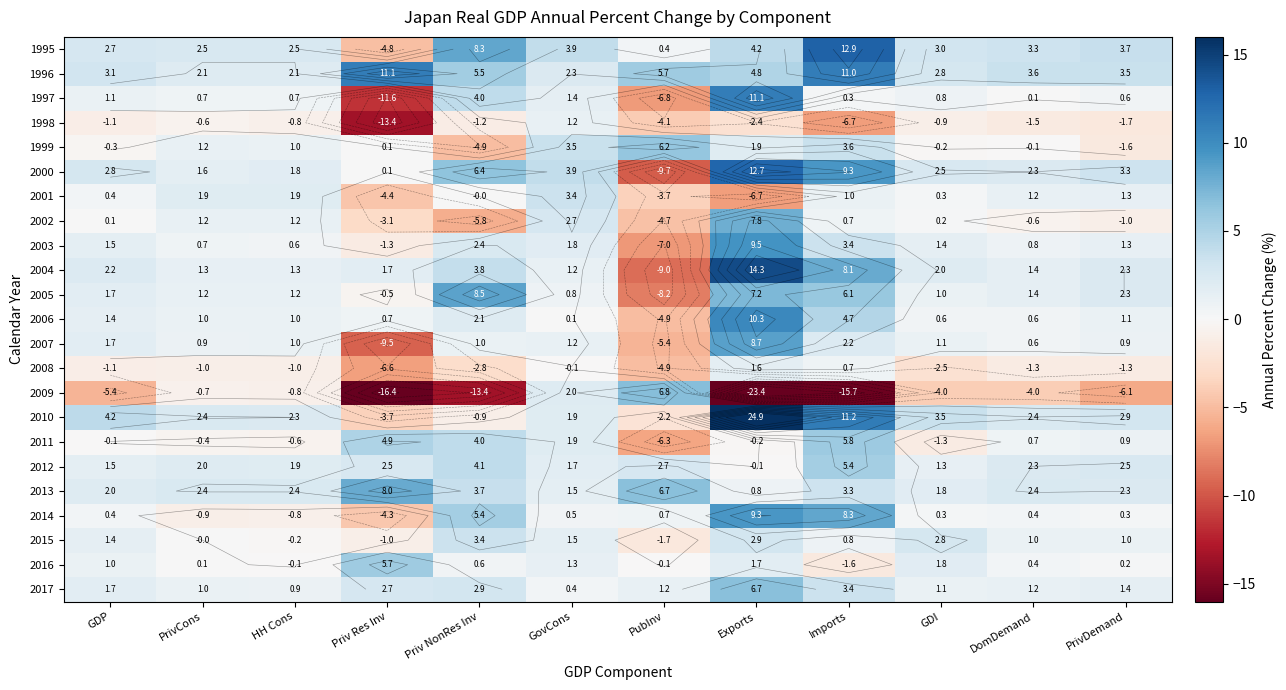

What is the highest value of the 2001 series?

3.4